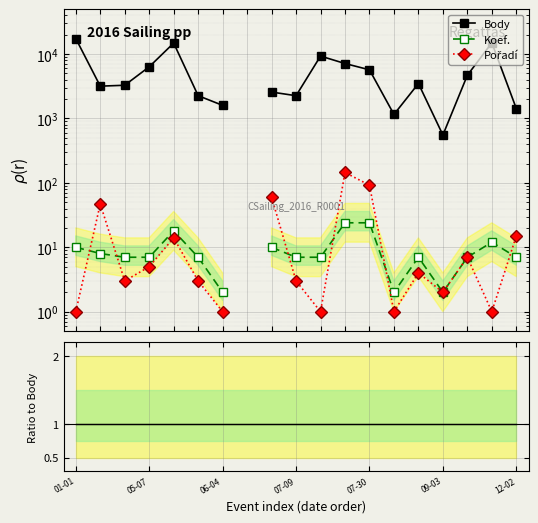

What are all the series names shown in the legend?

Body, Koef., Pořadí